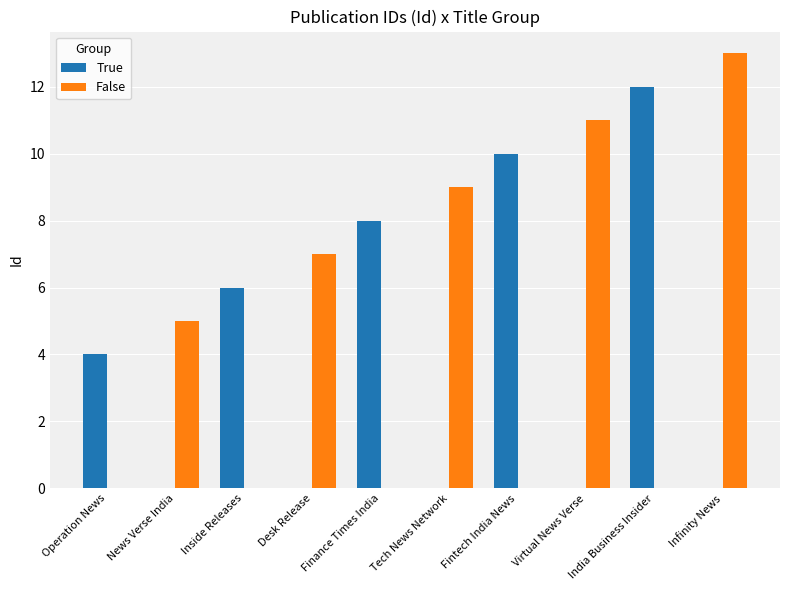

At which label does False reach its peak?

Infinity News